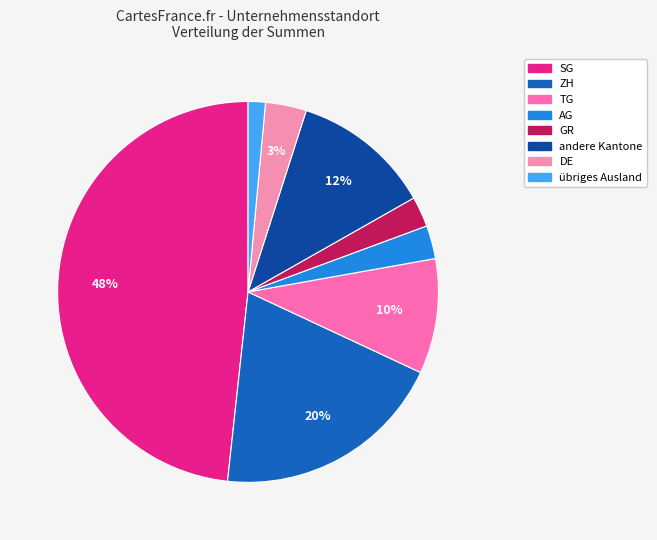

To the nearest percent, what portion does ZH represent?

20%